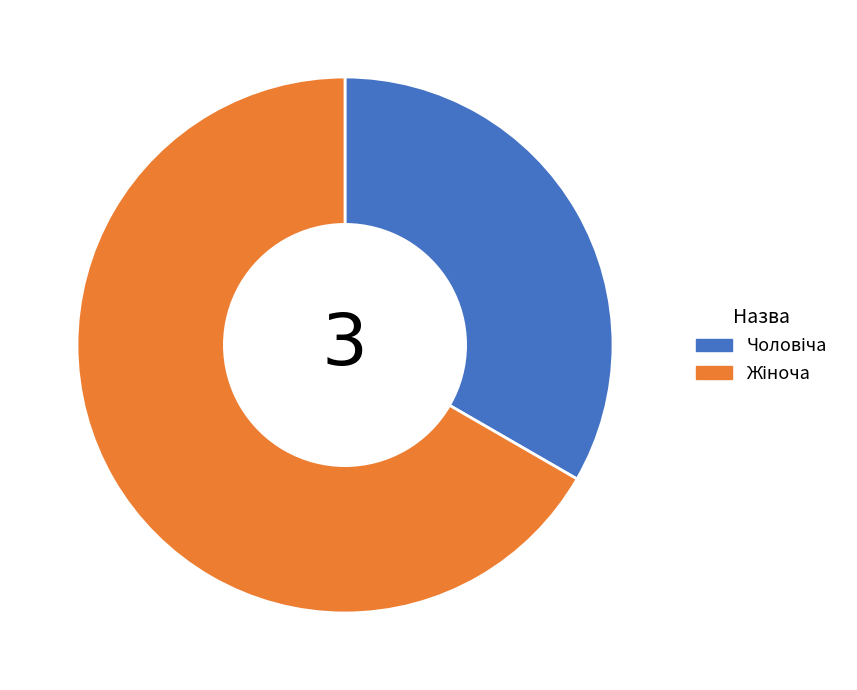

Is there a majority slice in this chart?

Yes